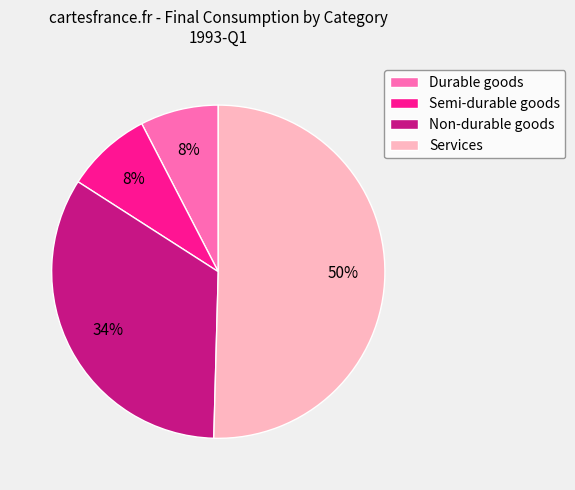

Between Semi-durable goods and Non-durable goods, which is larger?

Non-durable goods